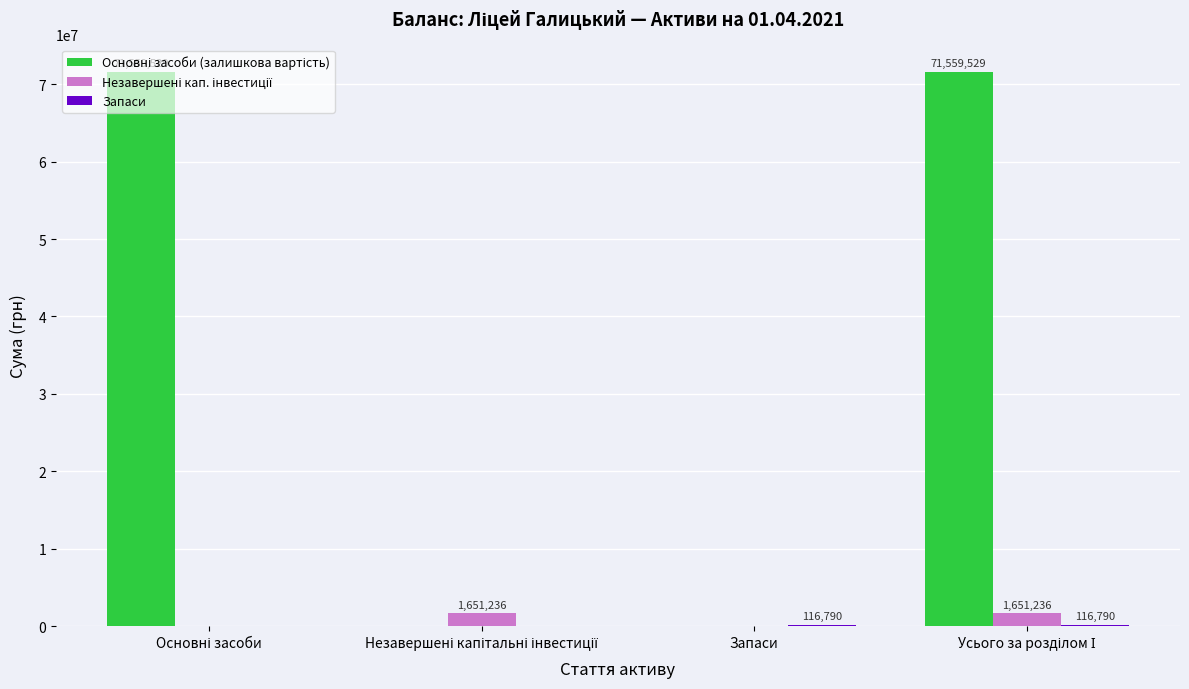

Count the number of data series in this chart.

3